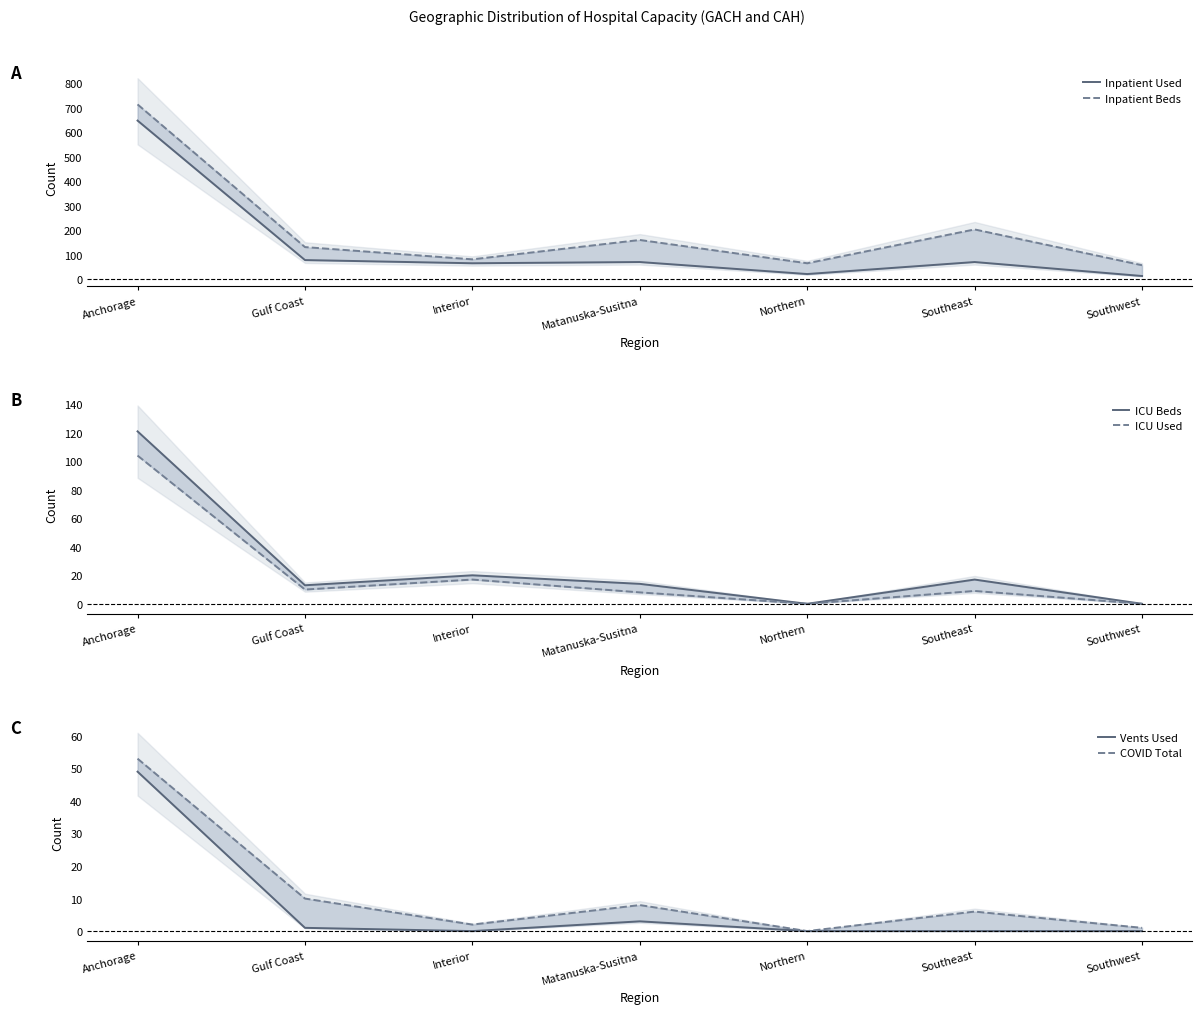

At how many categories does at least one series exceed 454?

1